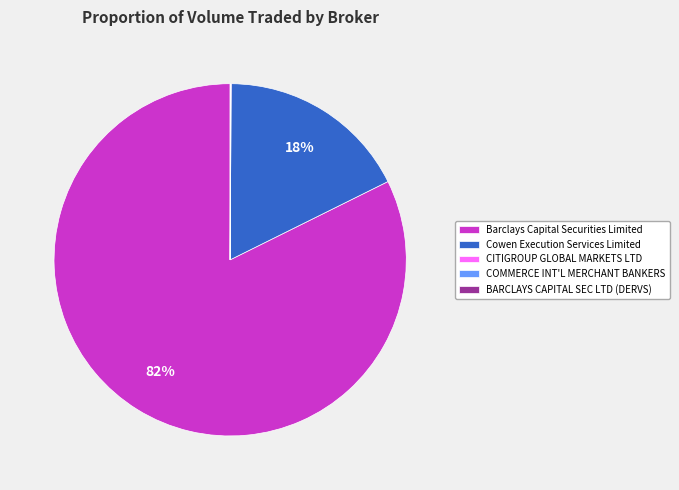

Which slice represents more than half of the pie?

Barclays Capital Securities Limited